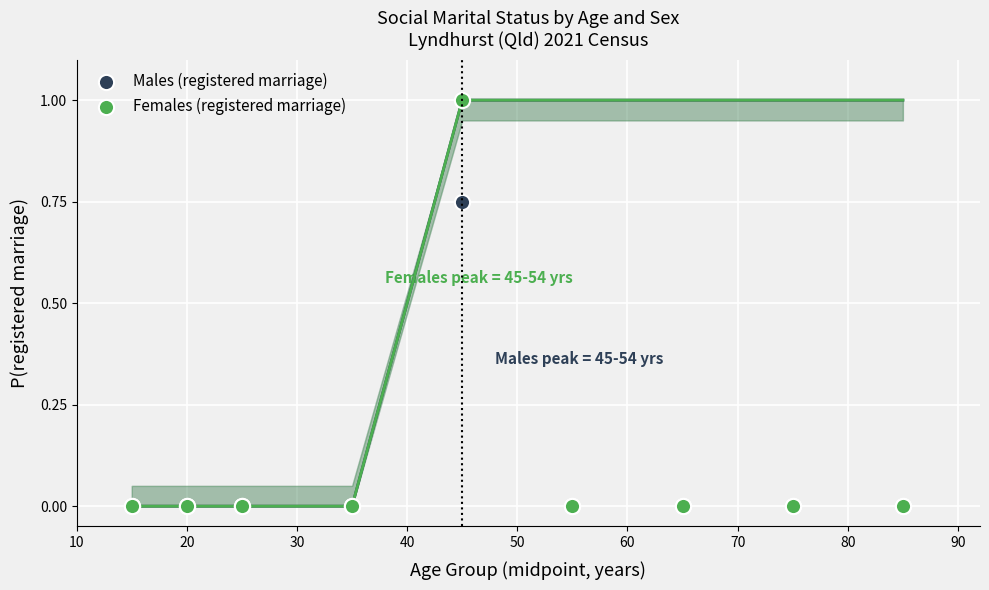

What are all the series names shown in the legend?

Males (registered marriage), Females (registered marriage)